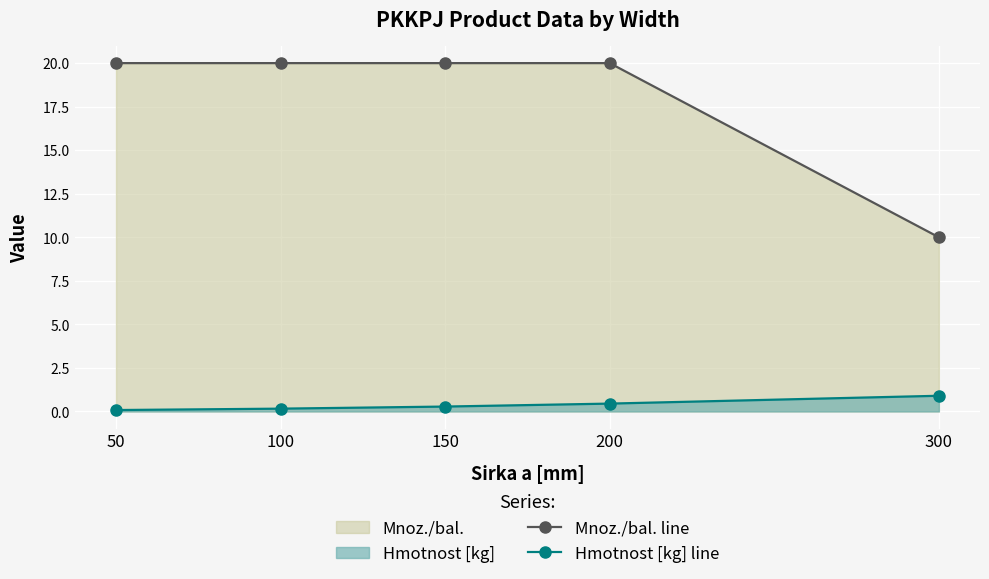

Is the value of Hmotnost [kg] line at 50 greater than the value of Mnoz./bal. line at 200?

No